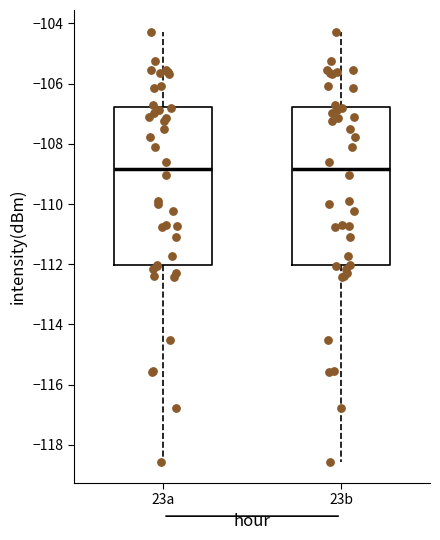

Where is the upper edge of the box for 23a on the y-axis? The values are not printed on the chart, so give them approximately, as read against the axis.

-106.8